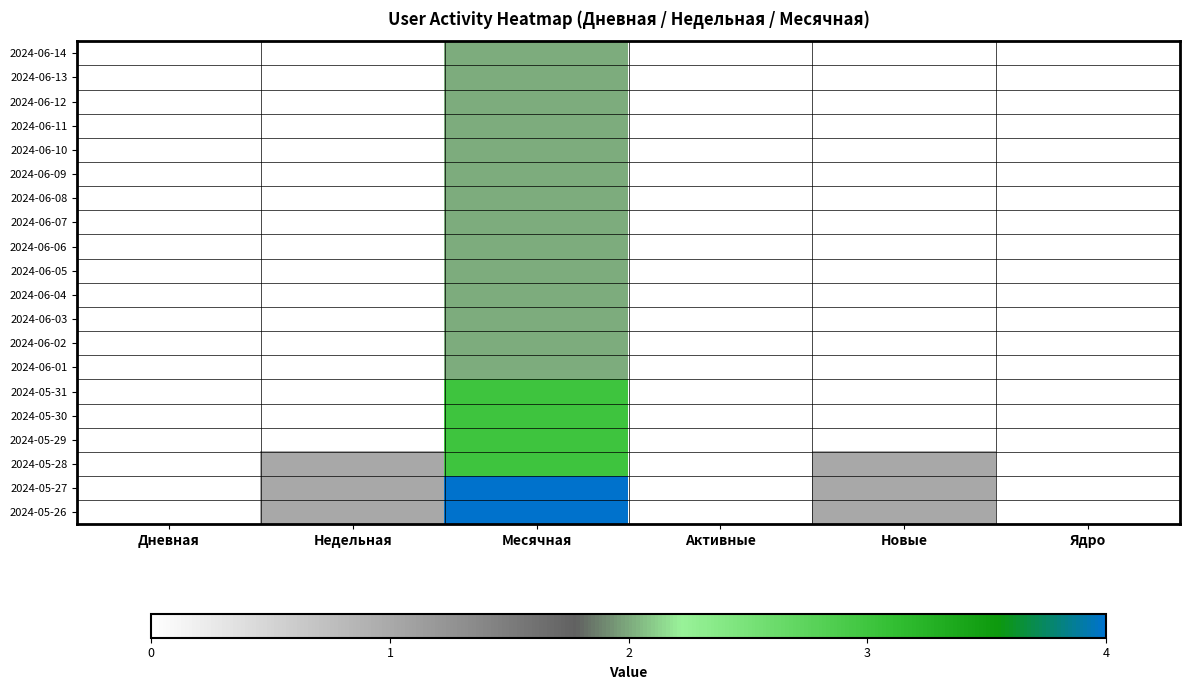

Reading right to left, transcribe all the data shown in this chart.

2024-06-14: Ядро=0	Новые=0	Активные=0	Месячная=2	Недельная=0	Дневная=0
2024-06-13: Ядро=0	Новые=0	Активные=0	Месячная=2	Недельная=0	Дневная=0
2024-06-12: Ядро=0	Новые=0	Активные=0	Месячная=2	Недельная=0	Дневная=0
2024-06-11: Ядро=0	Новые=0	Активные=0	Месячная=2	Недельная=0	Дневная=0
2024-06-10: Ядро=0	Новые=0	Активные=0	Месячная=2	Недельная=0	Дневная=0
2024-06-09: Ядро=0	Новые=0	Активные=0	Месячная=2	Недельная=0	Дневная=0
2024-06-08: Ядро=0	Новые=0	Активные=0	Месячная=2	Недельная=0	Дневная=0
2024-06-07: Ядро=0	Новые=0	Активные=0	Месячная=2	Недельная=0	Дневная=0
2024-06-06: Ядро=0	Новые=0	Активные=0	Месячная=2	Недельная=0	Дневная=0
2024-06-05: Ядро=0	Новые=0	Активные=0	Месячная=2	Недельная=0	Дневная=0
2024-06-04: Ядро=0	Новые=0	Активные=0	Месячная=2	Недельная=0	Дневная=0
2024-06-03: Ядро=0	Новые=0	Активные=0	Месячная=2	Недельная=0	Дневная=0
2024-06-02: Ядро=0	Новые=0	Активные=0	Месячная=2	Недельная=0	Дневная=0
2024-06-01: Ядро=0	Новые=0	Активные=0	Месячная=2	Недельная=0	Дневная=0
2024-05-31: Ядро=0	Новые=0	Активные=0	Месячная=3	Недельная=0	Дневная=0
2024-05-30: Ядро=0	Новые=0	Активные=0	Месячная=3	Недельная=0	Дневная=0
2024-05-29: Ядро=0	Новые=0	Активные=0	Месячная=3	Недельная=0	Дневная=0
2024-05-28: Ядро=0	Новые=1	Активные=0	Месячная=3	Недельная=1	Дневная=0
2024-05-27: Ядро=0	Новые=1	Активные=0	Месячная=4	Недельная=1	Дневная=0
2024-05-26: Ядро=0	Новые=1	Активные=0	Месячная=4	Недельная=1	Дневная=0